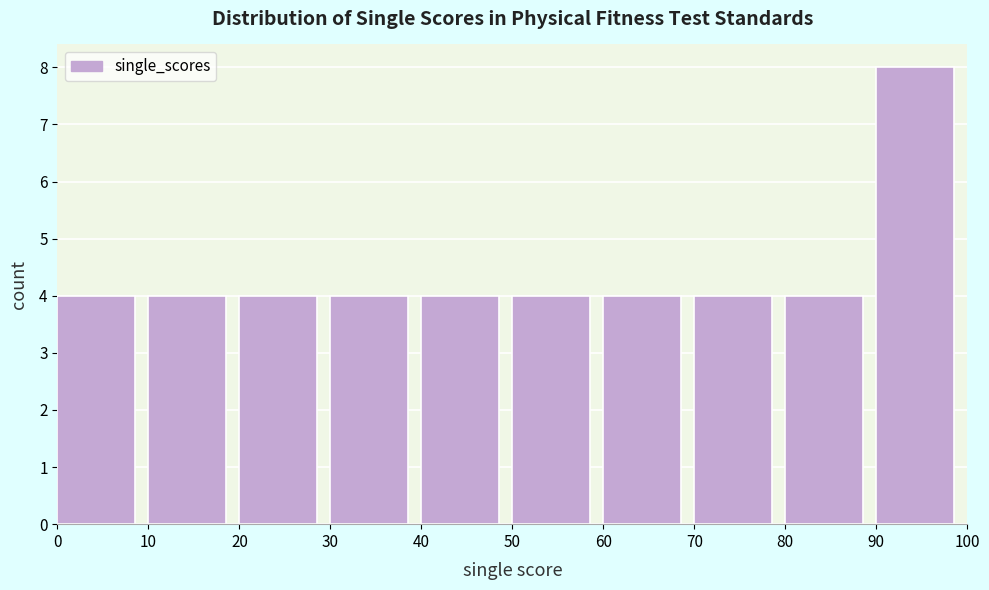

Reading left to right, list every bar in this chart as the range it spans on the x-axis followed by its height. The values are not printed on the chart, so give them approximately, as read against the axis.

0 to 10: 4
10 to 20: 4
20 to 30: 4
30 to 40: 4
40 to 50: 4
50 to 60: 4
60 to 70: 4
70 to 80: 4
80 to 90: 4
90 to 100: 8